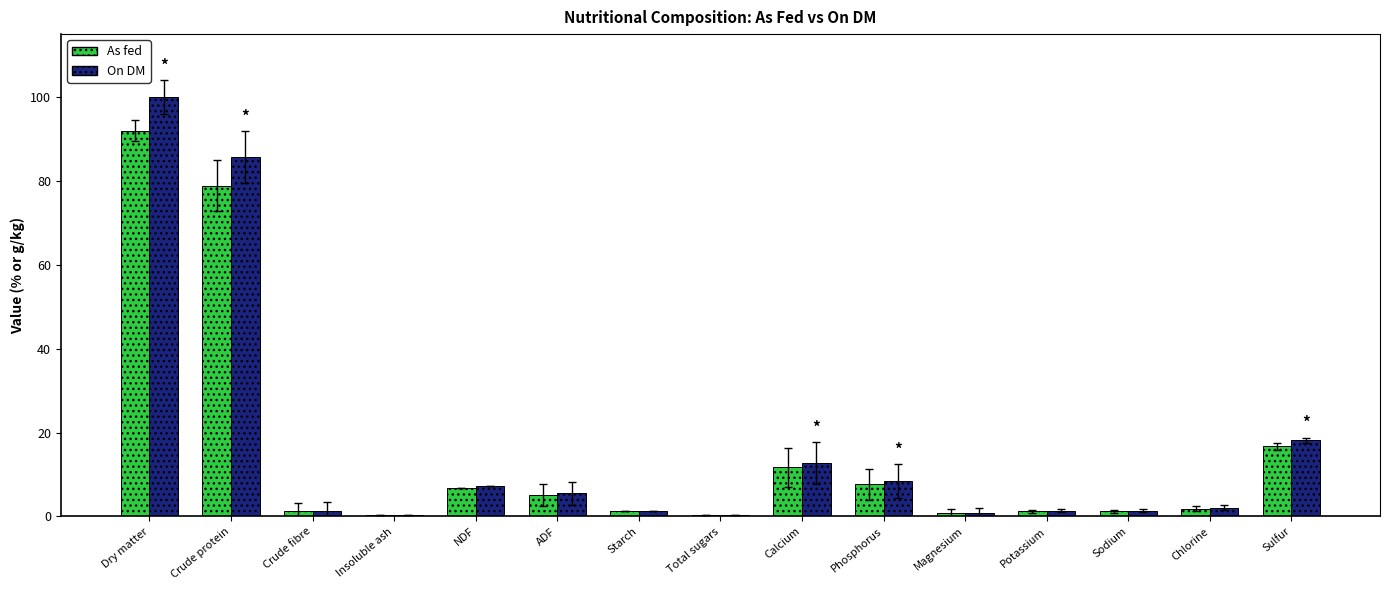

Which series changed the most between Dry matter and ADF?

On DM